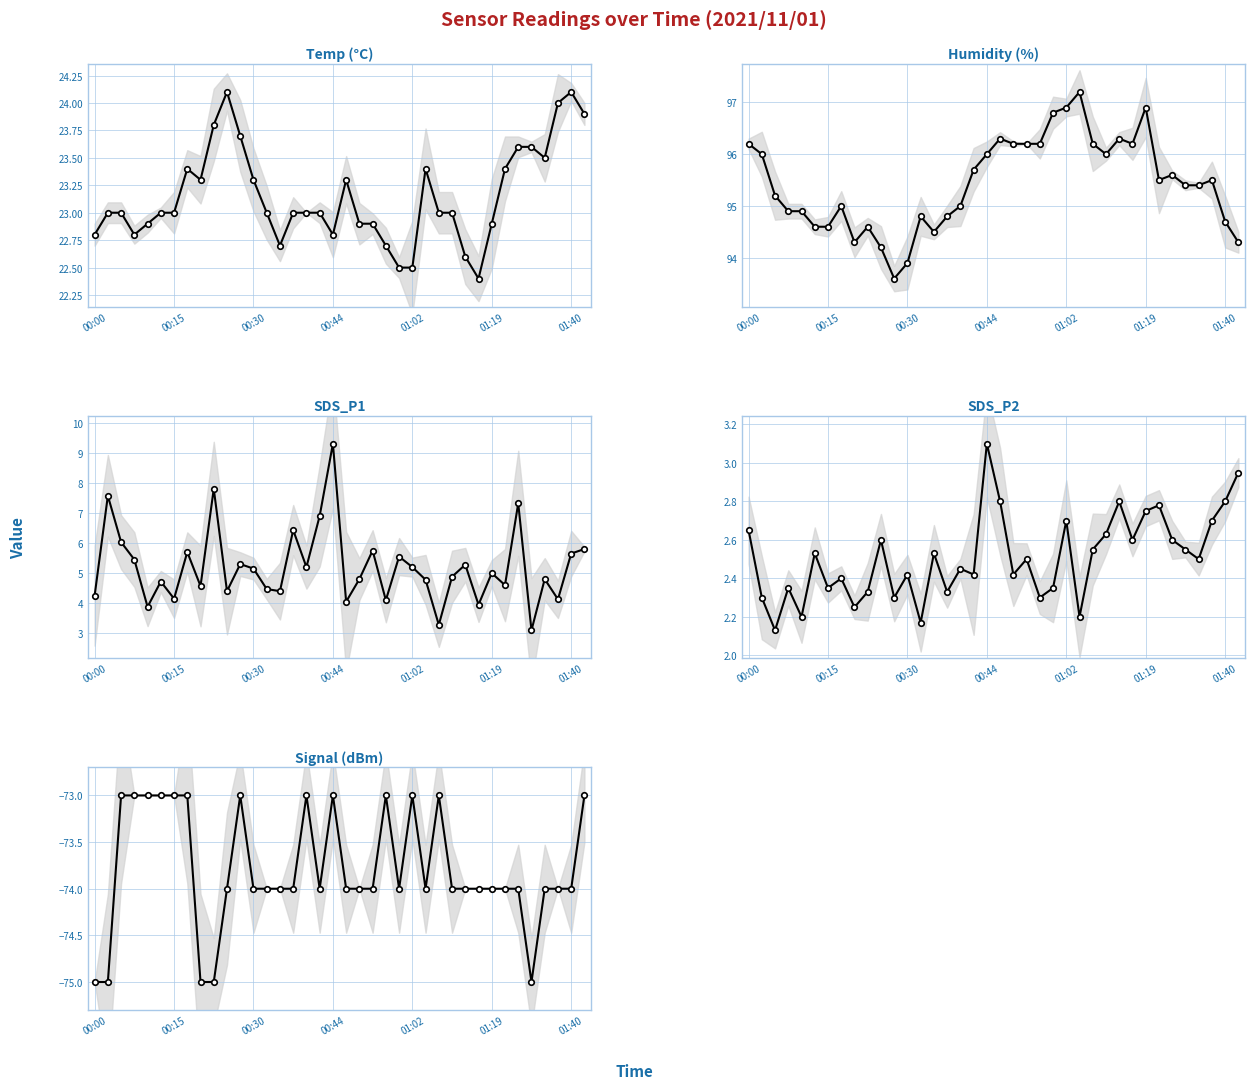

At 01:02, list the series in order from smallest to largest.

Signal, SDS_P2, SDS_P1, Temp, Humidity